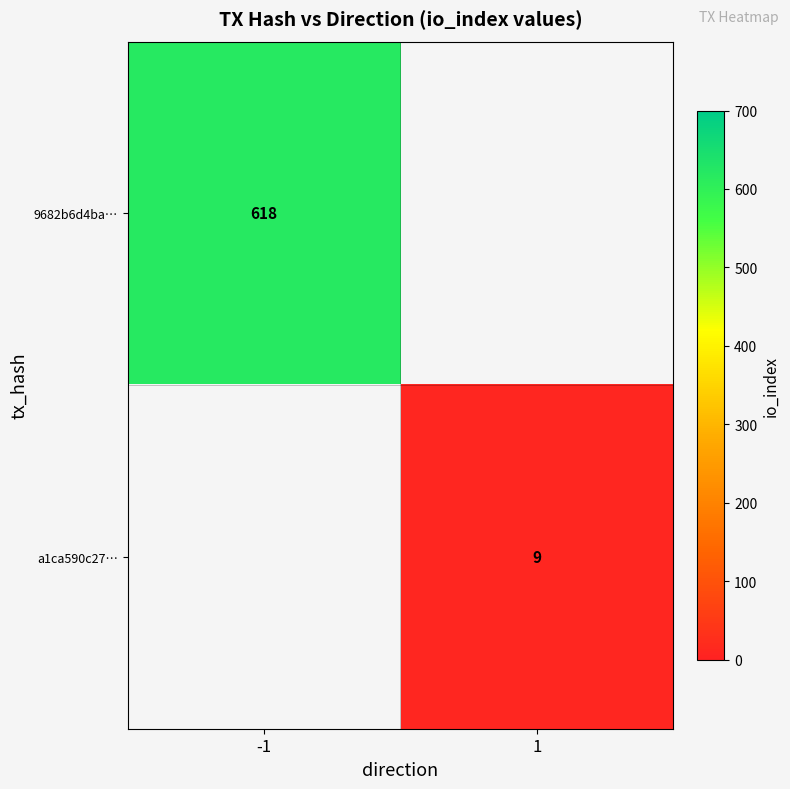

Count the number of data series in this chart.

2